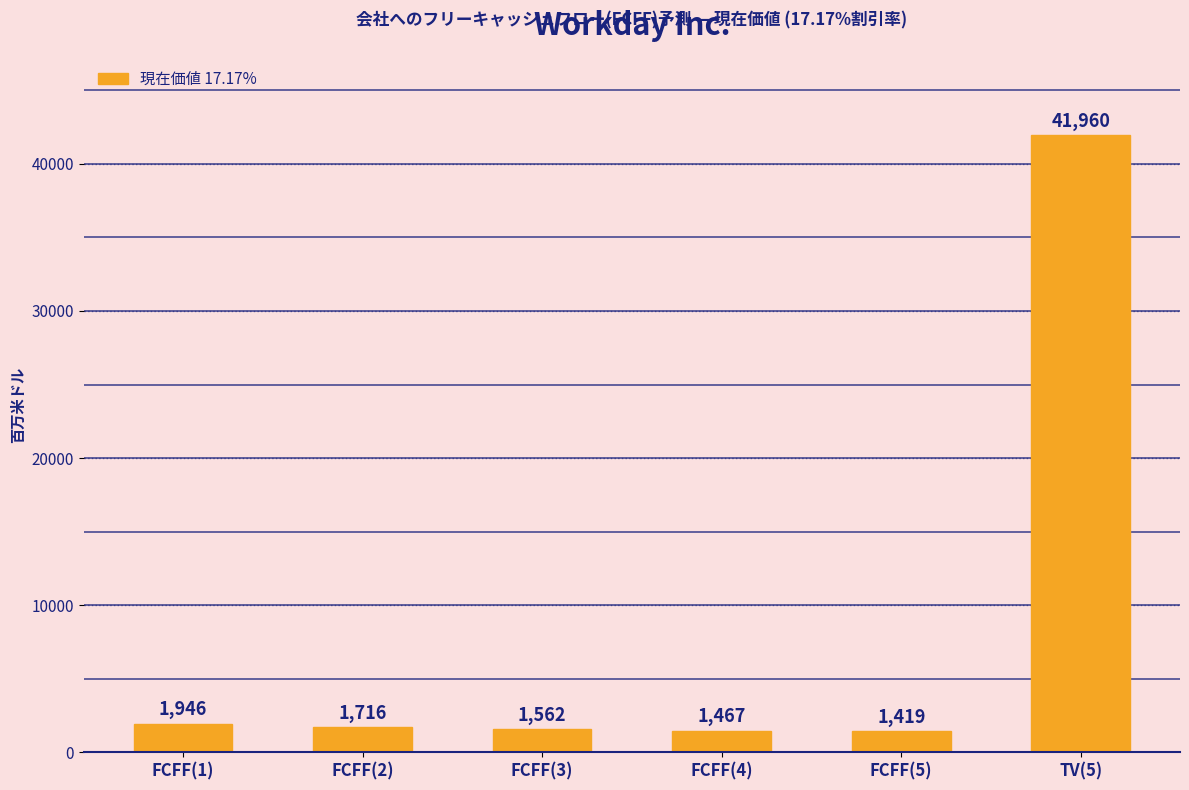

True or false: the data shows 63303 at TV(5).

False